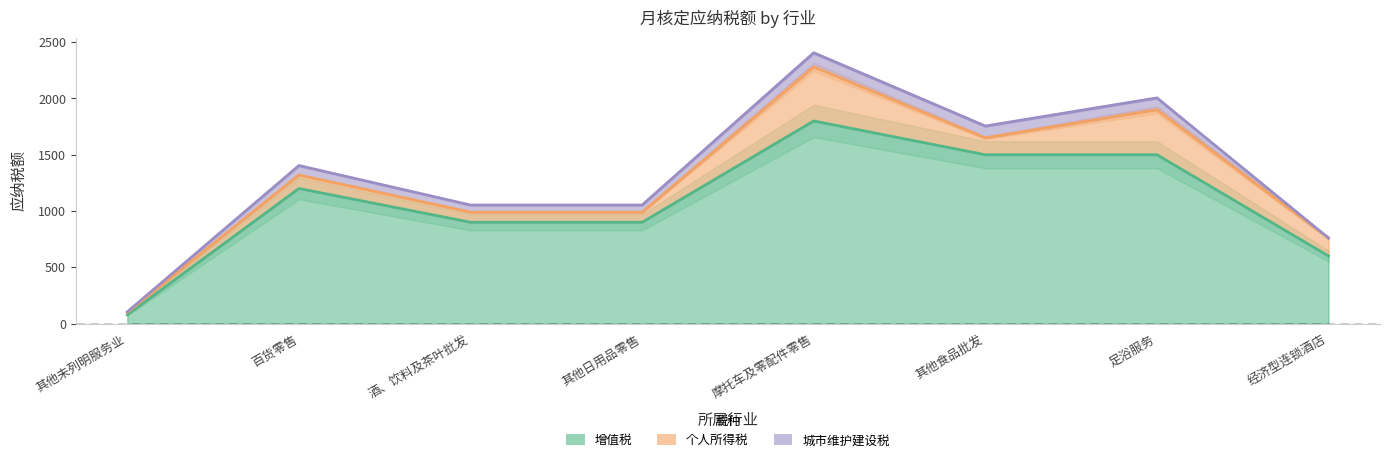

True or false: 城市维护建设税 and 个人所得税 intersect in this chart.

False